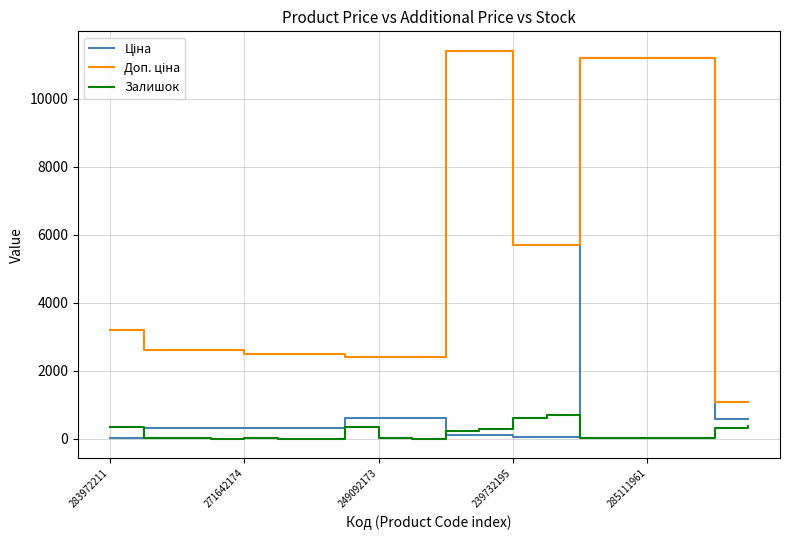

What is the maximum value shown in the chart?

11410.0